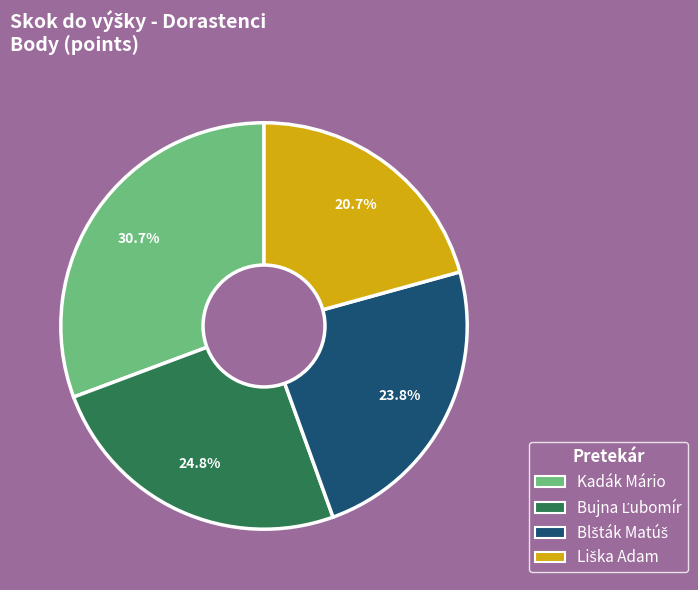

Which category has the biggest portion of the pie?

Kadák Mário